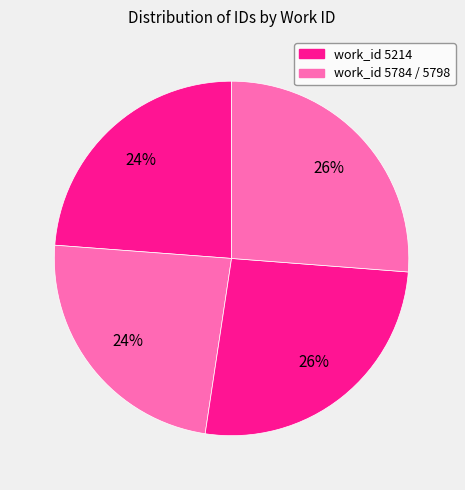

Count the number of slices in the pie.

4